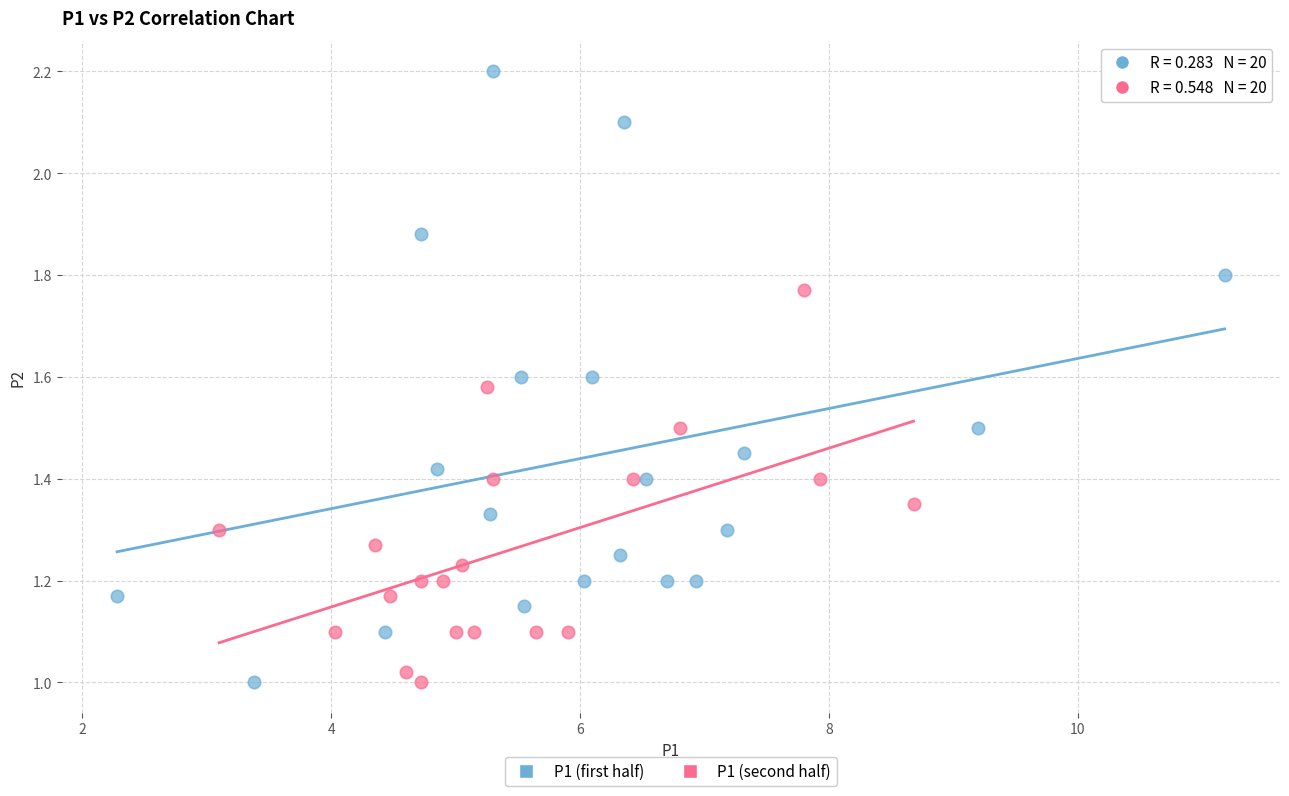

Which series reaches the maximum Y coordinate?

P1 (first half)